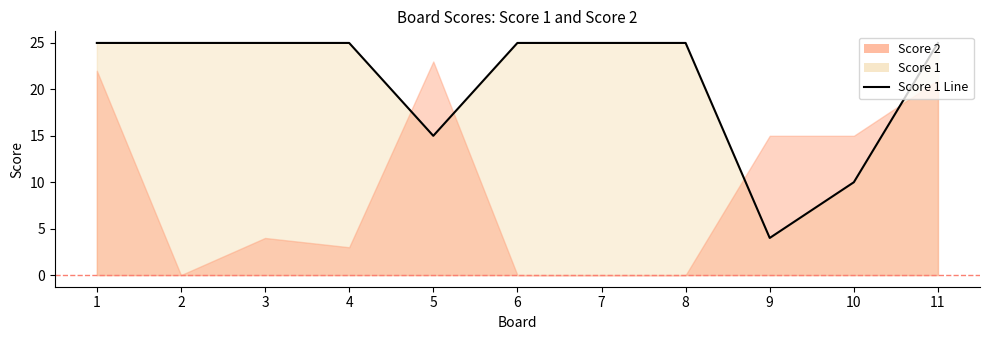

How many points are lower than both their immediate neighbors (excluding endpoints)?

2